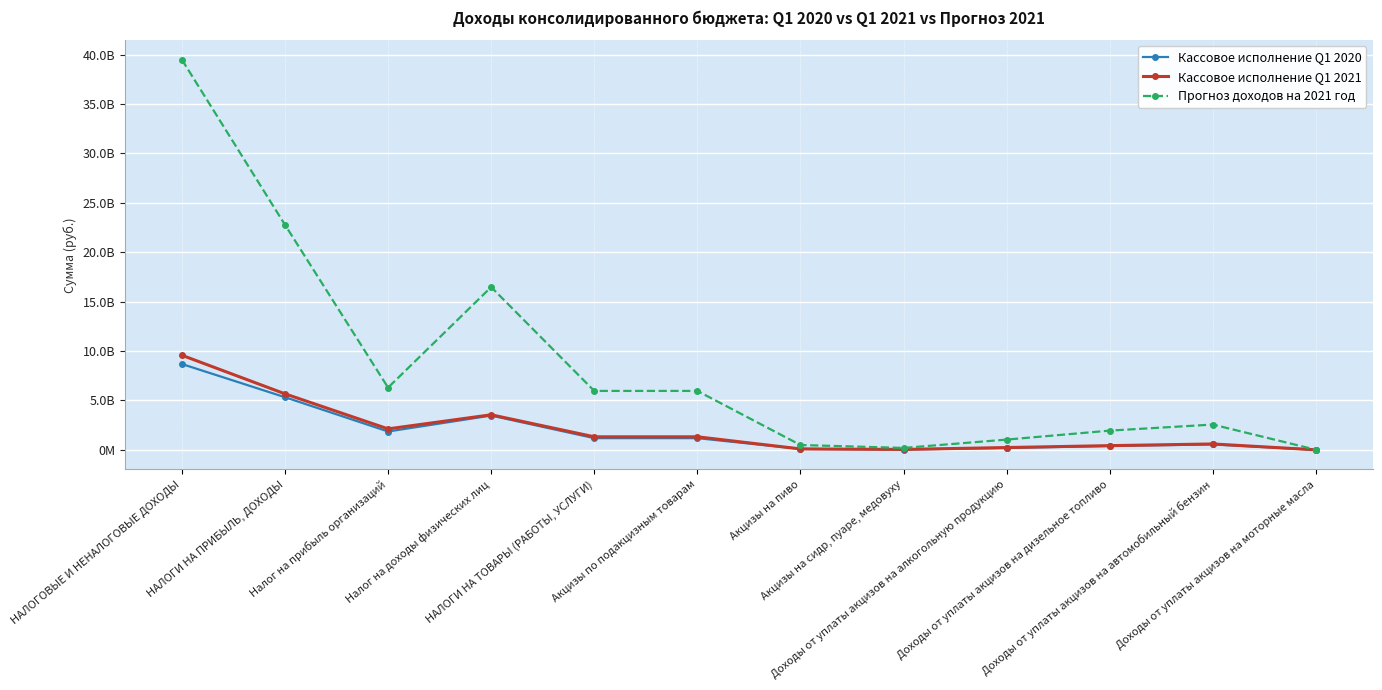

In Кассовое исполнение Q1 2021, how many points are higher than both neighbors (excluding endpoints)?

2